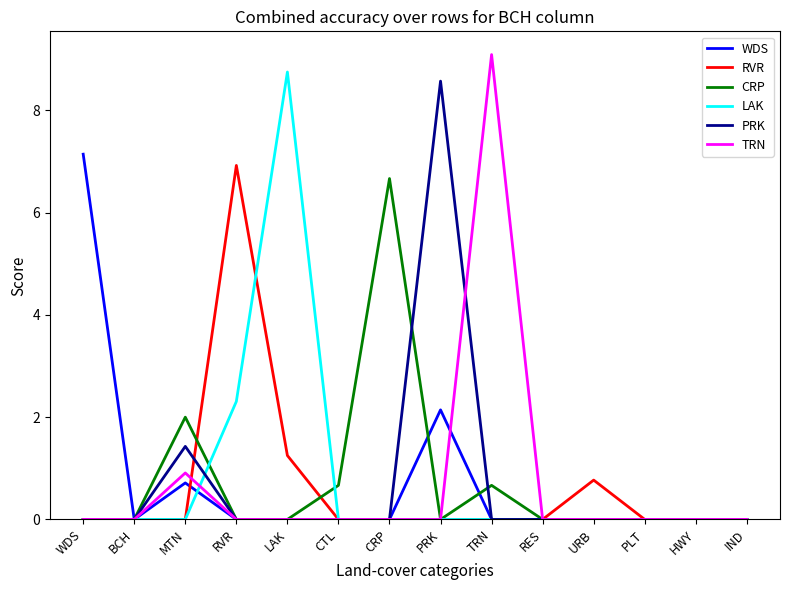

Where is WDS nearest to the value 3?

PRK